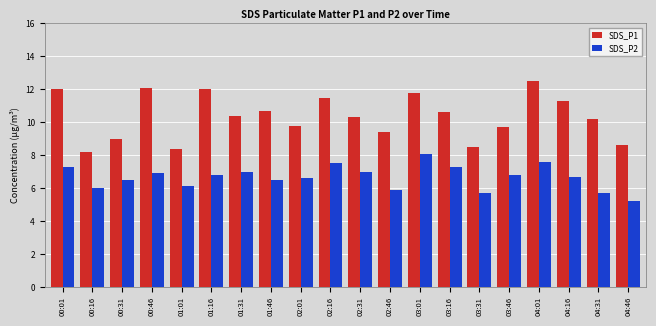

Rank the series at 00:46 from highest to lowest value.

SDS_P1, SDS_P2